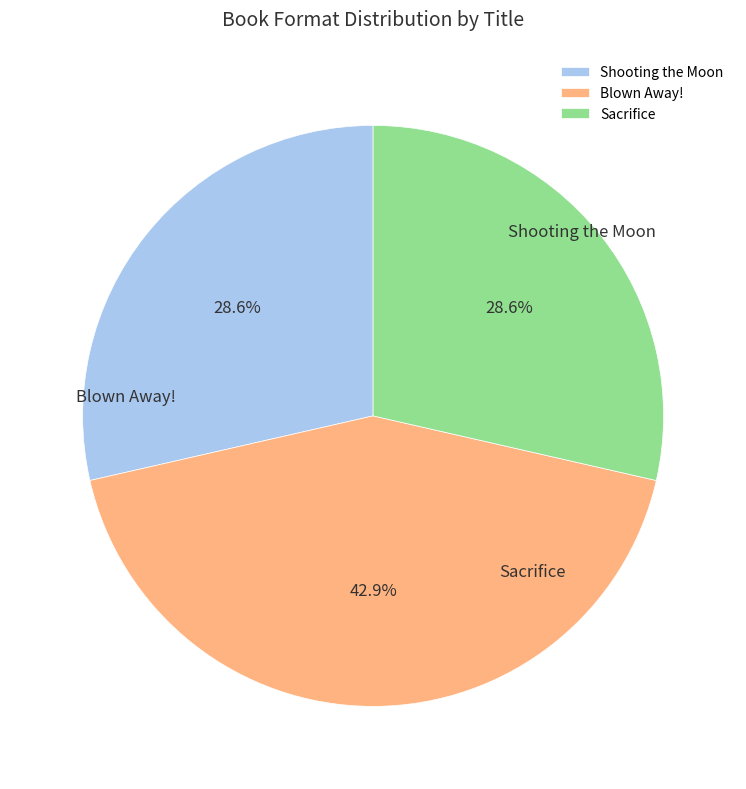

Count the number of slices in the pie.

3